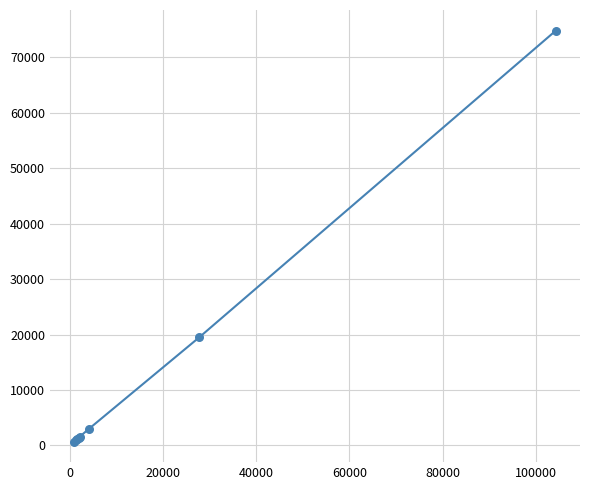

What is the maximum value shown in the chart?

74836